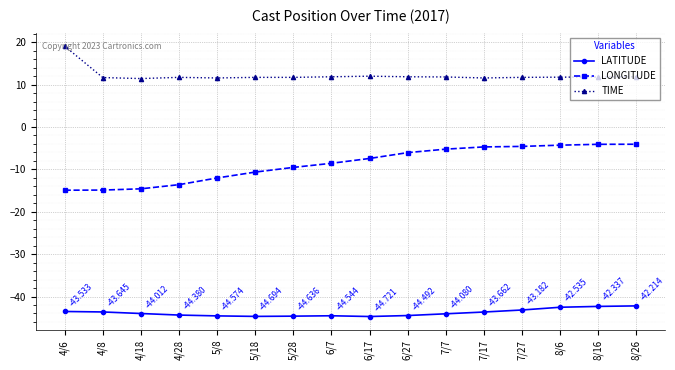

What is the label of the 10th point from the right?

5/28